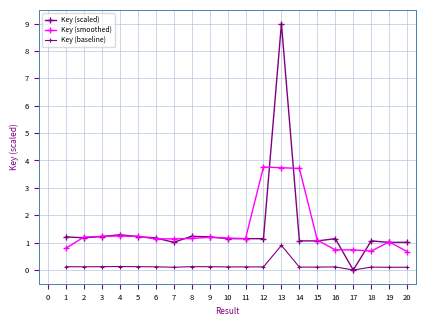

True or false: Key (smoothed) has more than 2 points higher than both neighbors.

True